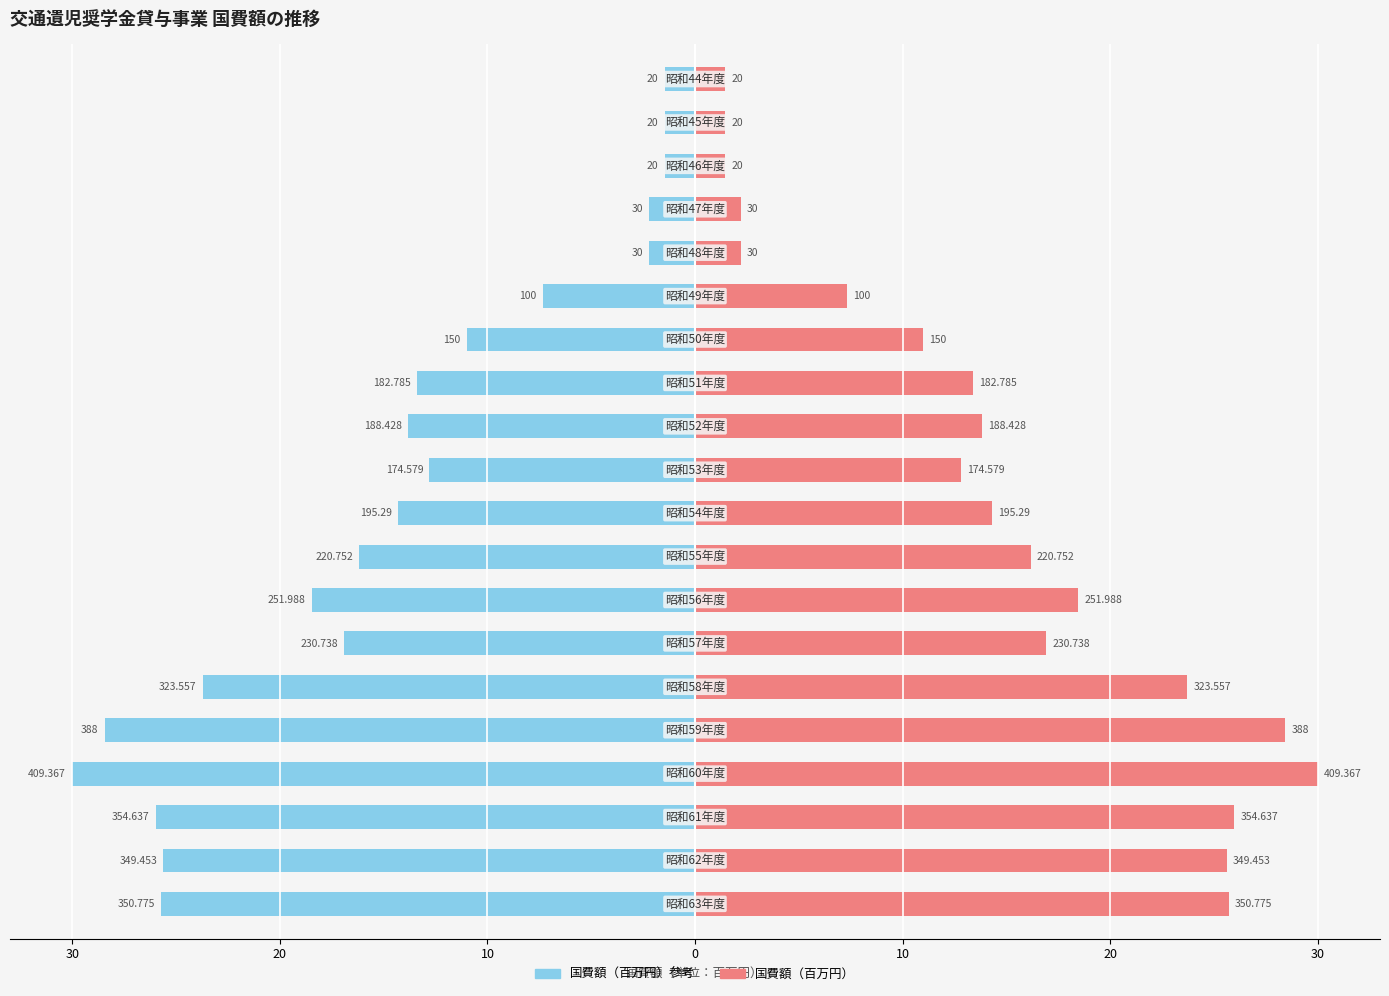

What is the average value of the 国費額（百万円）左軸 series?

-14.6